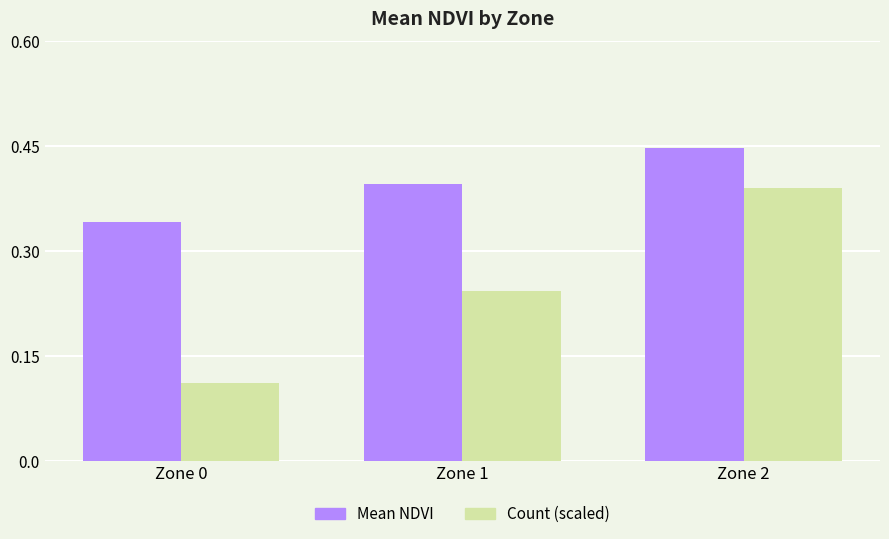

How many distinct data groups are displayed?

2